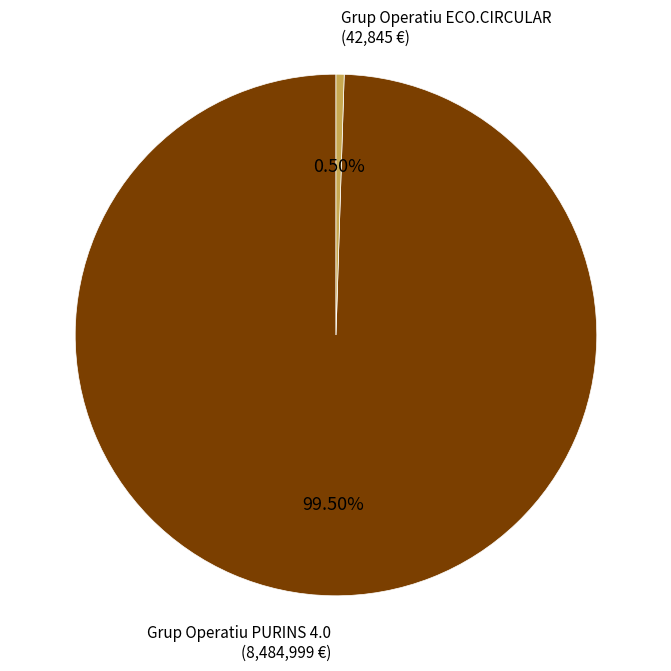

Is there a majority slice in this chart?

Yes